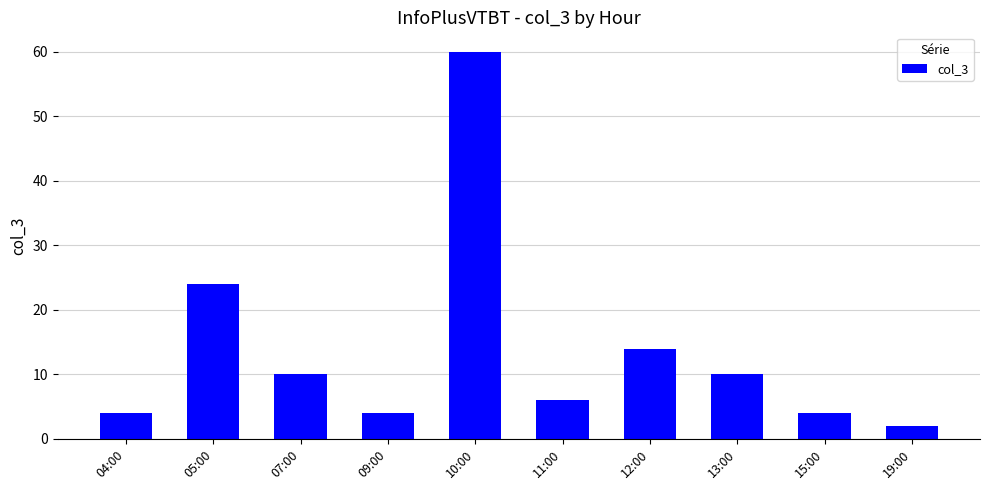

At which label does the data first exceed 10?

05:00